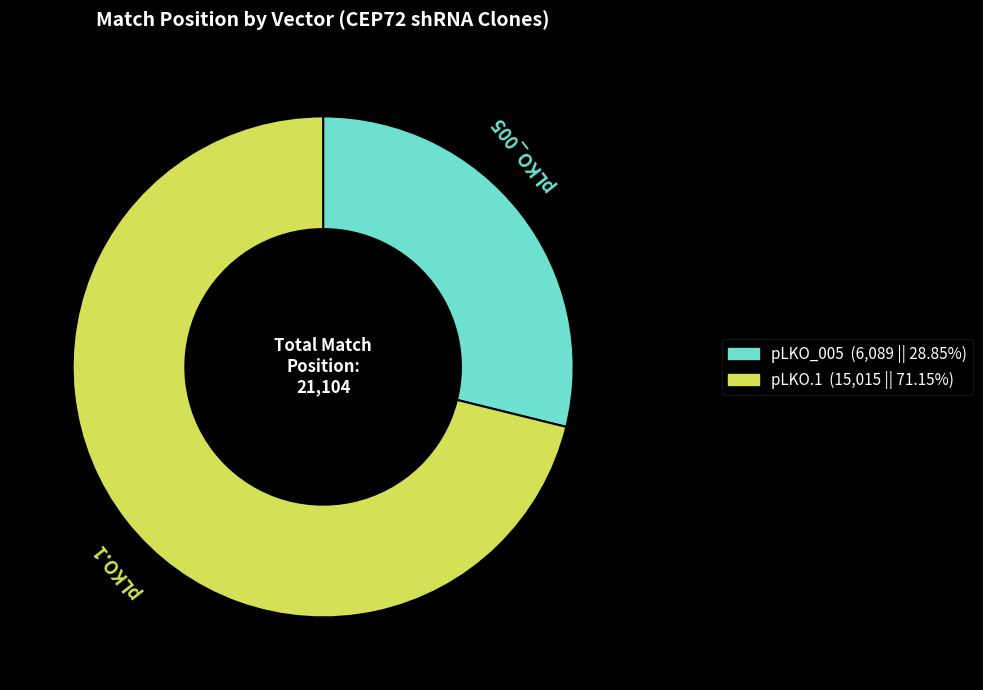

Does any single category account for the majority?

Yes